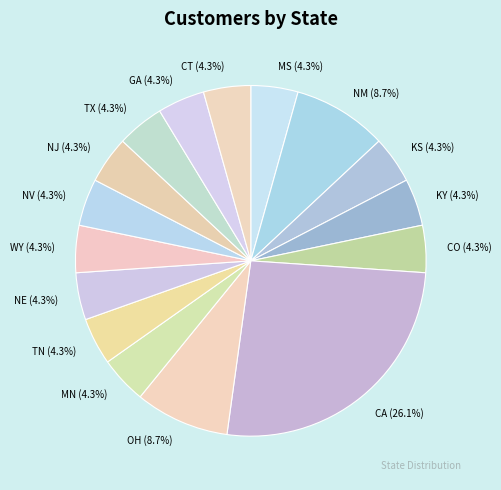

Which category has the biggest portion of the pie?

CA